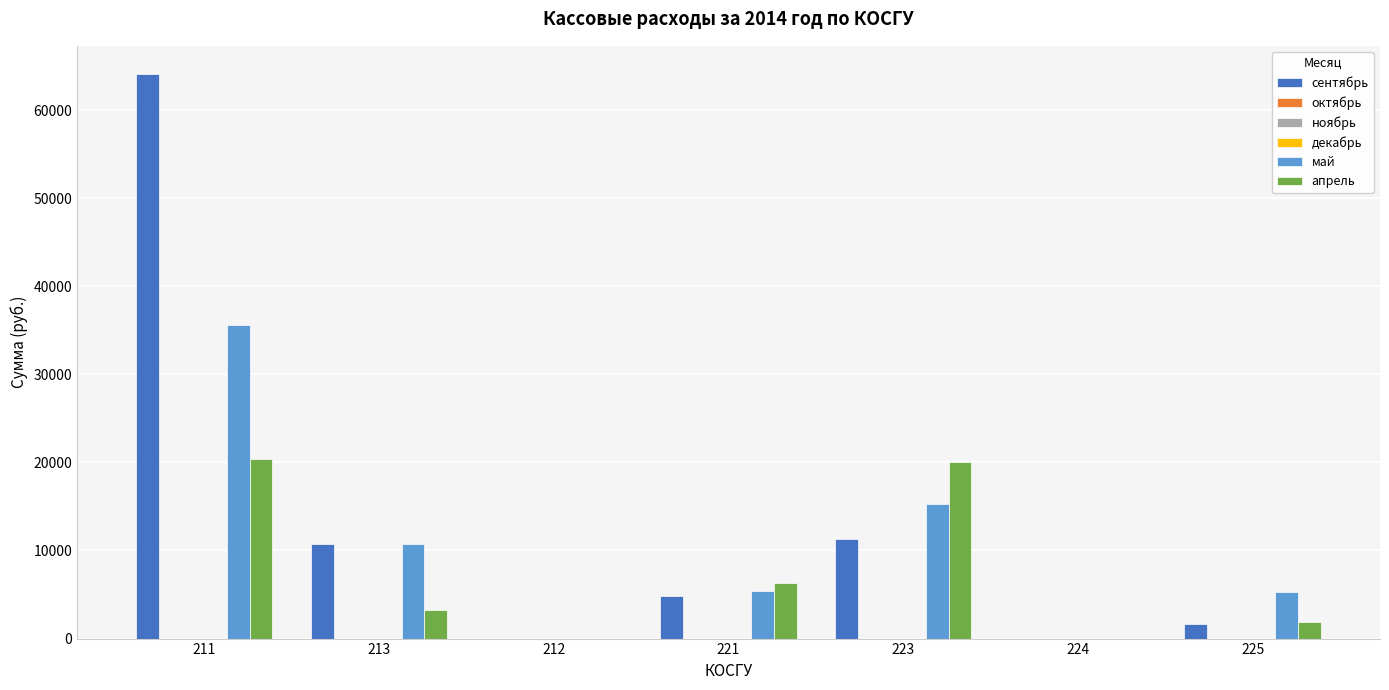

Which series changed the most between 212 and 221?

апрель